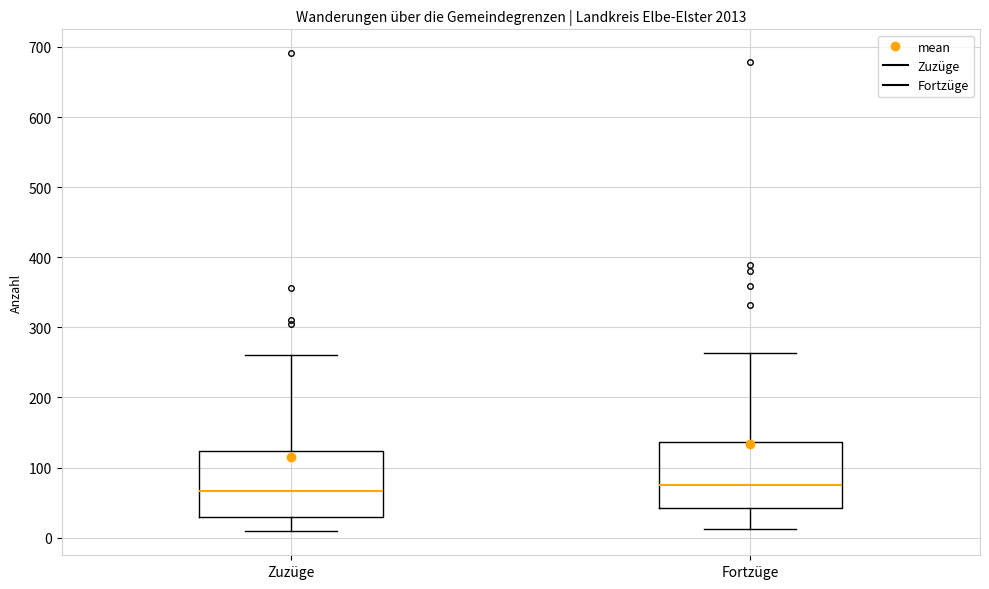

Where does the upper whisker of the box for Zuzüge end on the y-axis? The values are not printed on the chart, so give them approximately, as read against the axis.

260